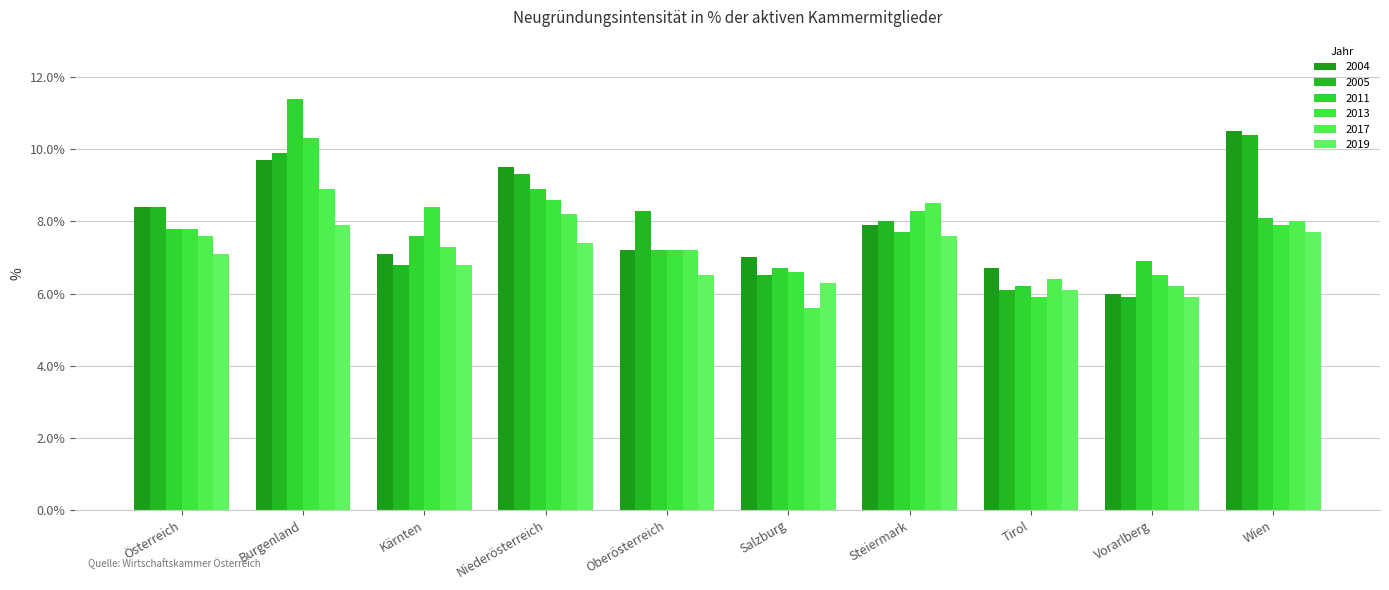

Reading left to right, transcribe all the data shown in this chart.

2004: Österreich=8.4	Burgenland=9.7	Kärnten=7.1	Niederösterreich=9.5	Oberösterreich=7.2	Salzburg=7.0	Steiermark=7.9	Tirol=6.7	Vorarlberg=6.0	Wien=10.5
2005: Österreich=8.4	Burgenland=9.9	Kärnten=6.8	Niederösterreich=9.3	Oberösterreich=8.3	Salzburg=6.5	Steiermark=8.0	Tirol=6.1	Vorarlberg=5.9	Wien=10.4
2011: Österreich=7.8	Burgenland=11.4	Kärnten=7.6	Niederösterreich=8.9	Oberösterreich=7.2	Salzburg=6.7	Steiermark=7.7	Tirol=6.2	Vorarlberg=6.9	Wien=8.1
2013: Österreich=7.8	Burgenland=10.3	Kärnten=8.4	Niederösterreich=8.6	Oberösterreich=7.2	Salzburg=6.6	Steiermark=8.3	Tirol=5.9	Vorarlberg=6.5	Wien=7.9
2017: Österreich=7.6	Burgenland=8.9	Kärnten=7.3	Niederösterreich=8.2	Oberösterreich=7.2	Salzburg=5.6	Steiermark=8.5	Tirol=6.4	Vorarlberg=6.2	Wien=8.0
2019: Österreich=7.1	Burgenland=7.9	Kärnten=6.8	Niederösterreich=7.4	Oberösterreich=6.5	Salzburg=6.3	Steiermark=7.6	Tirol=6.1	Vorarlberg=5.9	Wien=7.7